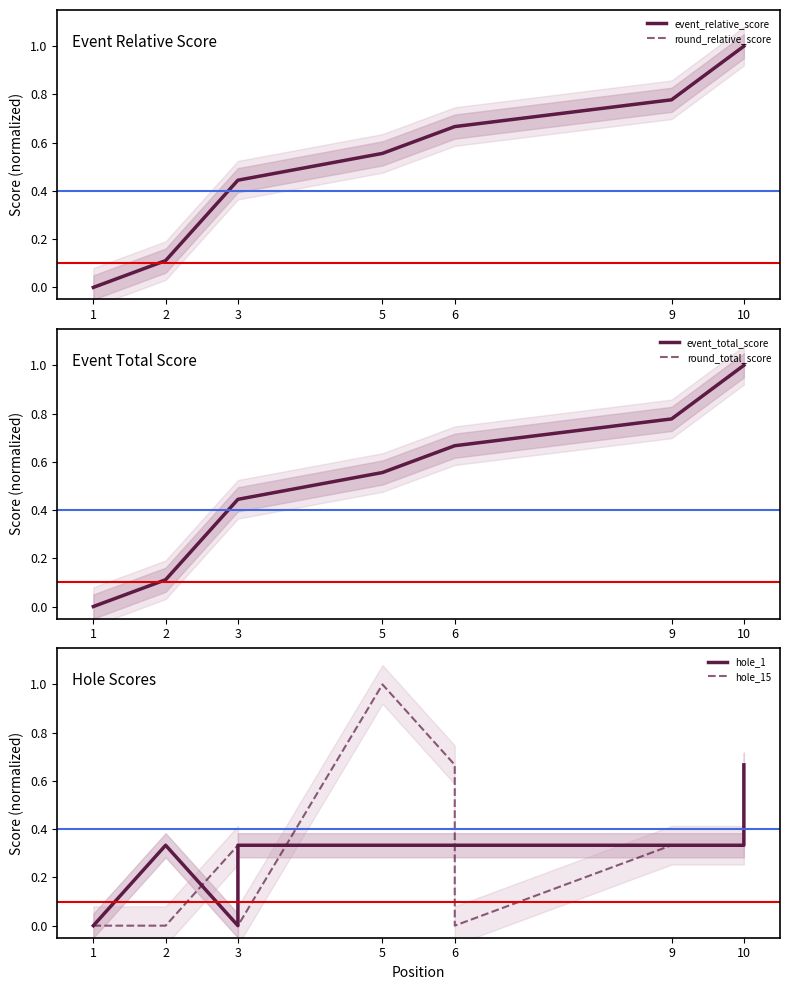

What is the difference between the second highest and minimum values in the round_relative_score series?

1.0